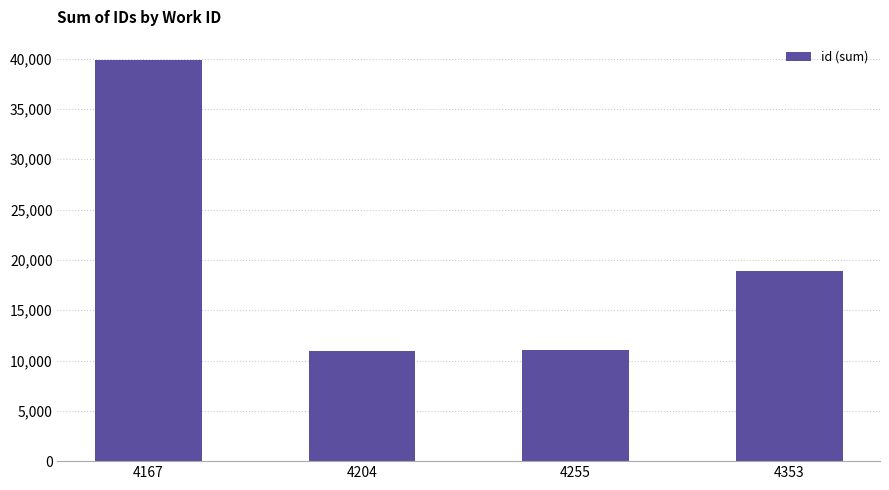

How many values are below 18905?

2